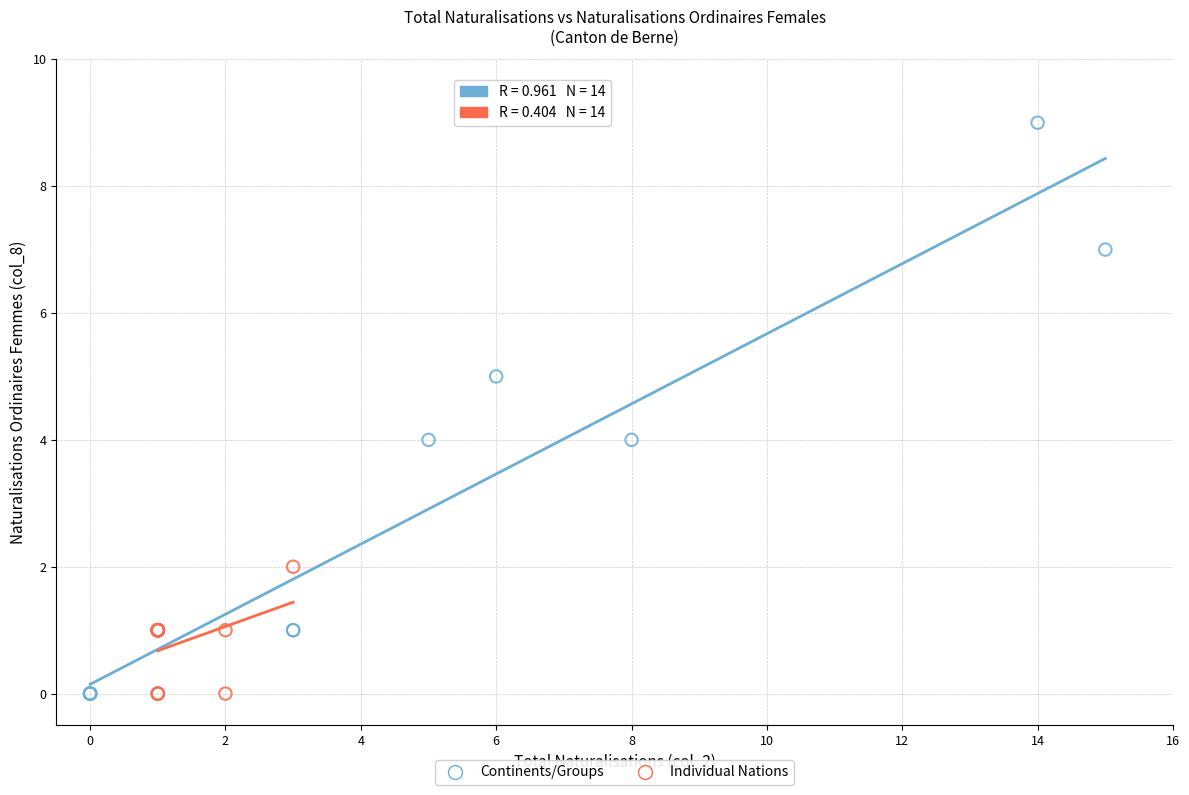

Which series has the widest spread of Y values?

Continents/Groups